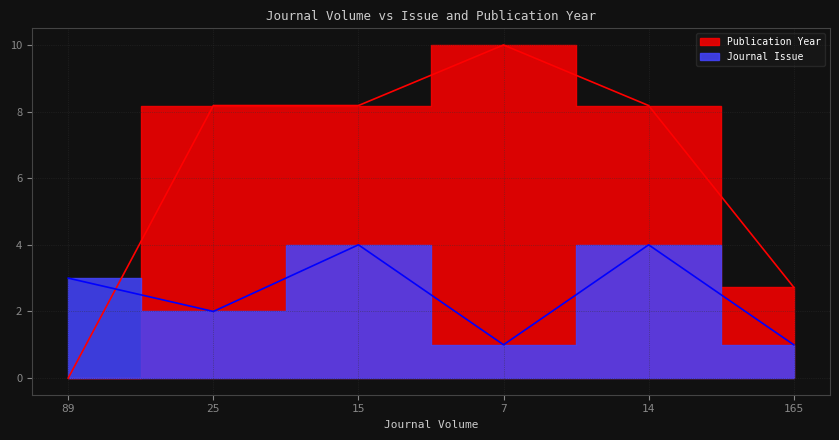

What is the lowest value of the Journal Issue series?

1.0